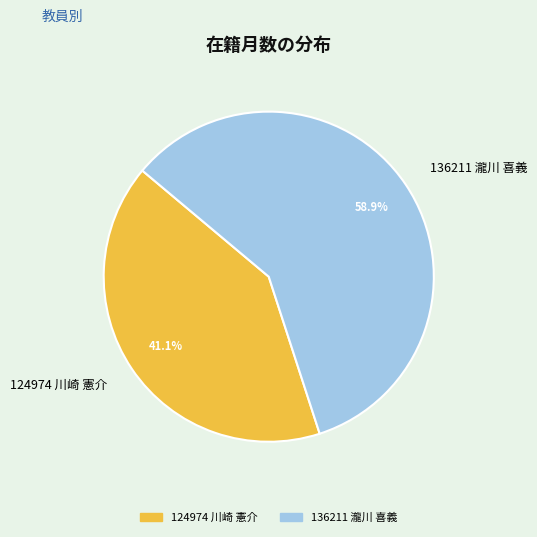

To the nearest percent, what percentage of the pie is 136211 瀧川 喜義?

59%